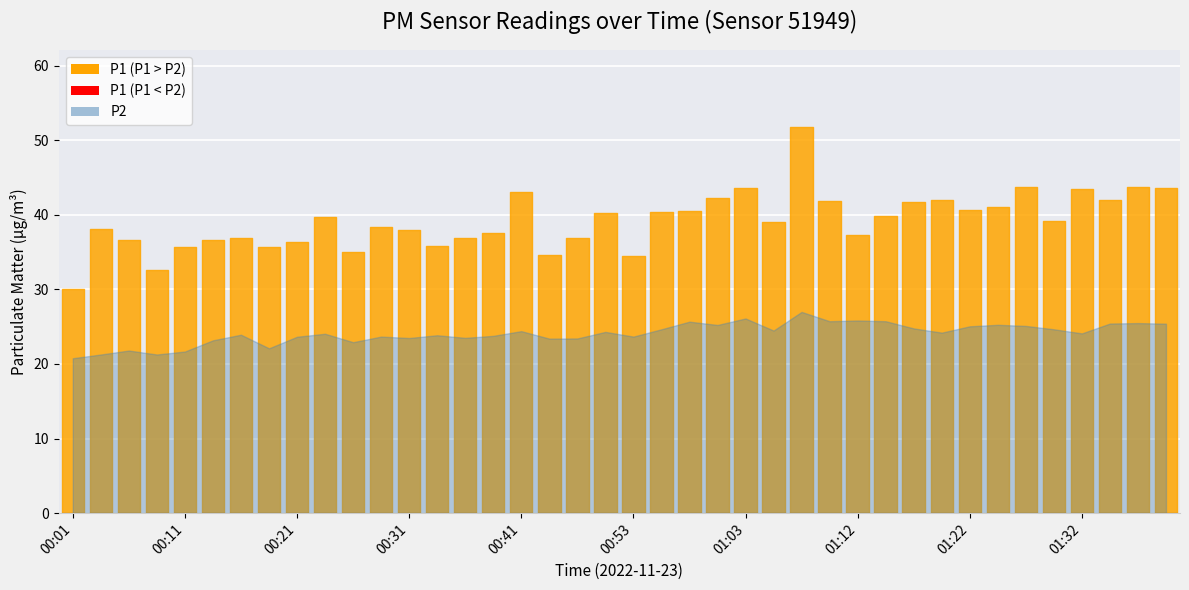

List the series in order of their peak value, highest first.

P1, P2